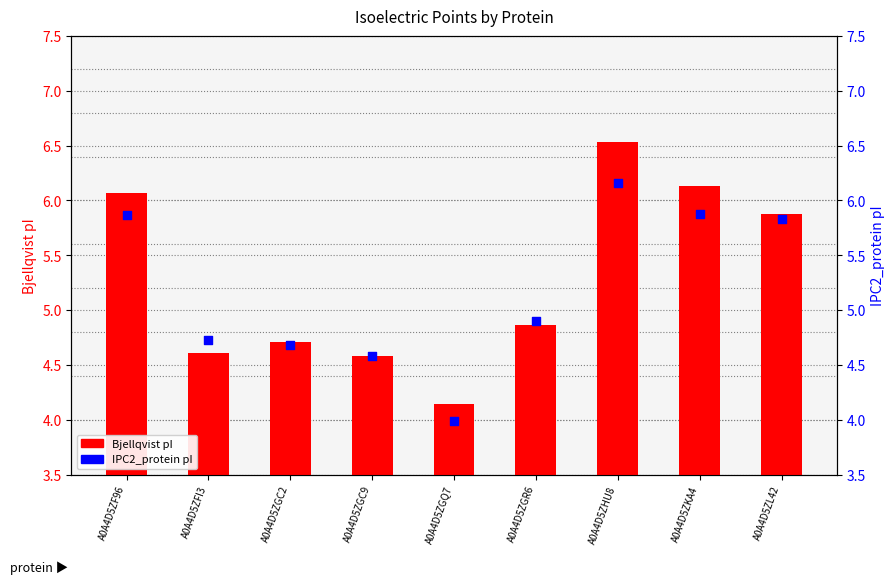

At how many categories does at least one series exceed 5?

4